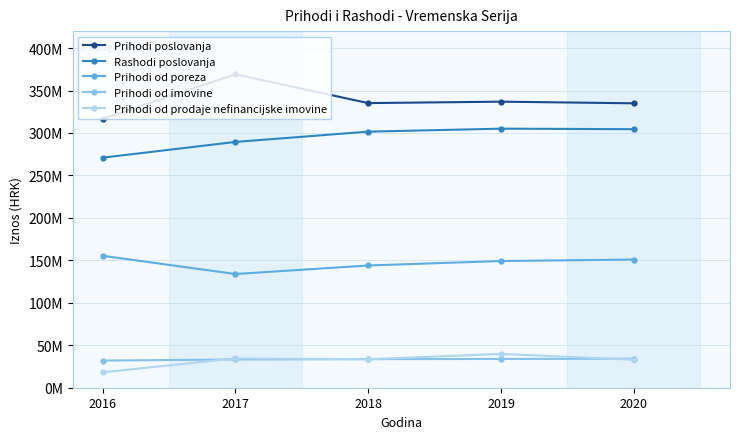

What are all the series names shown in the legend?

Prihodi poslovanja, Rashodi poslovanja, Prihodi od poreza, Prihodi od imovine, Prihodi od prodaje nefinancijske imovine